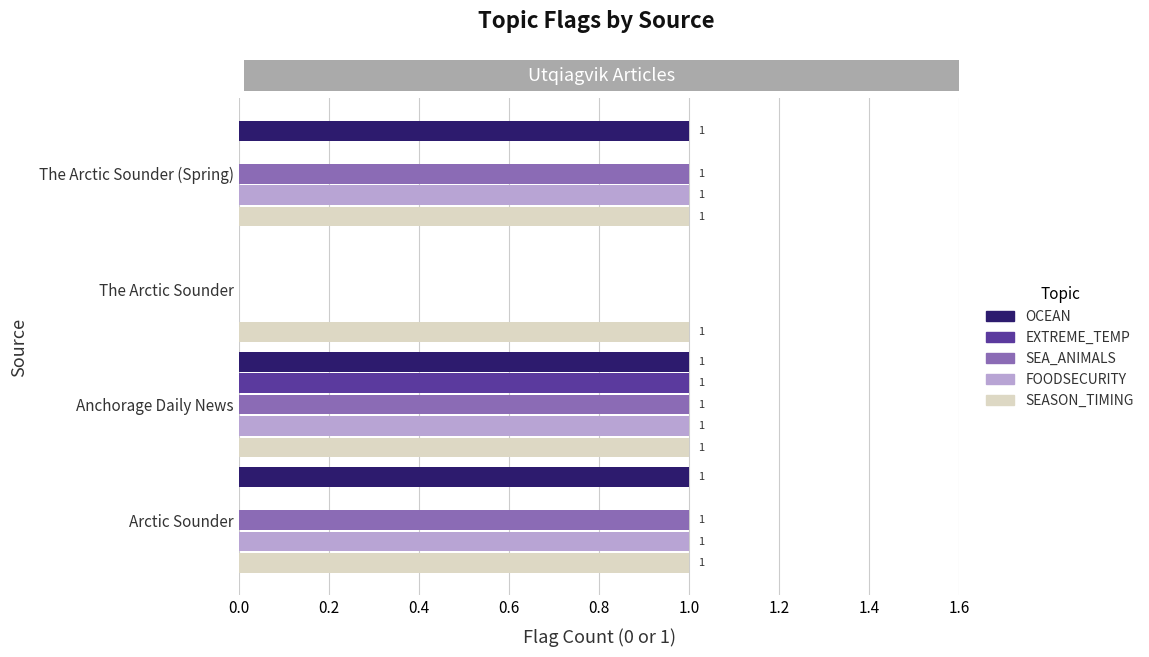

What is the sum of all FOODSECURITY values?

3